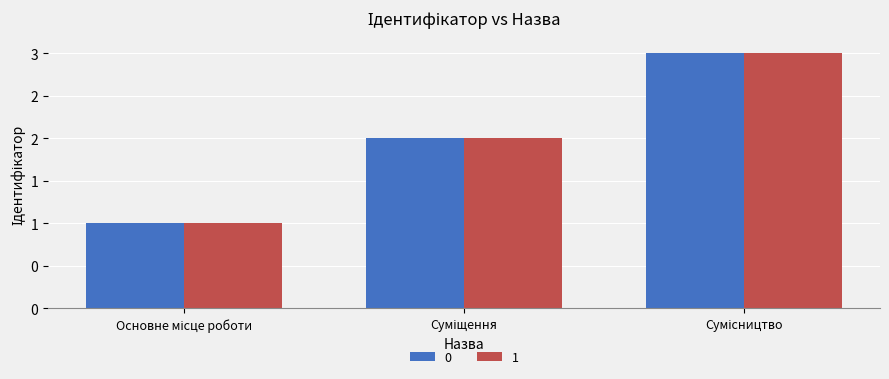

What is the minimum value for 0?

1